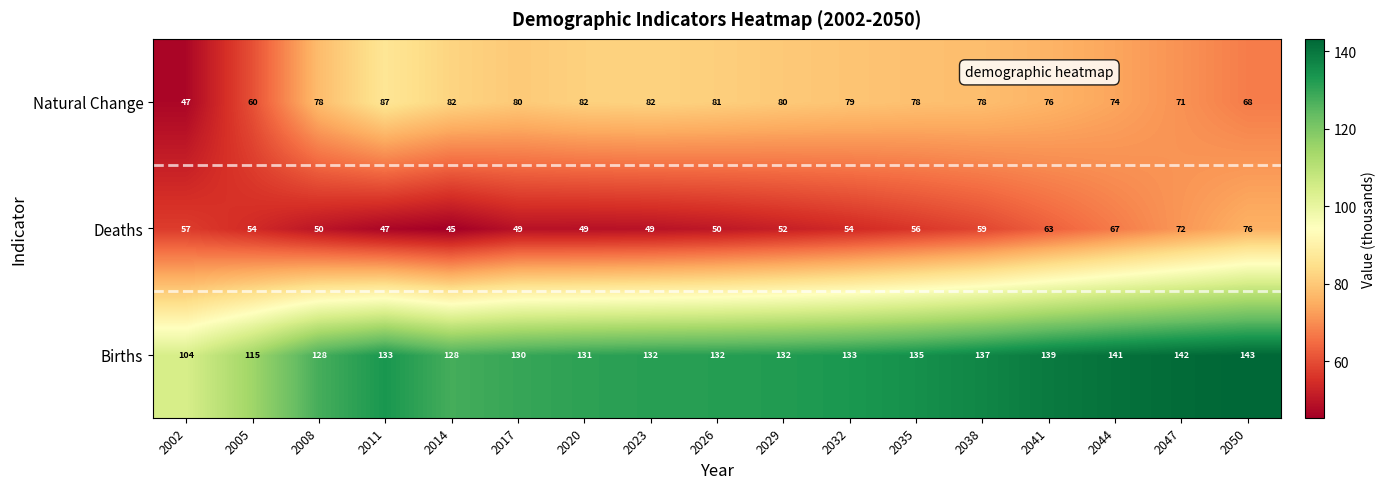

Which label corresponds to the smallest value in the chart?

2014